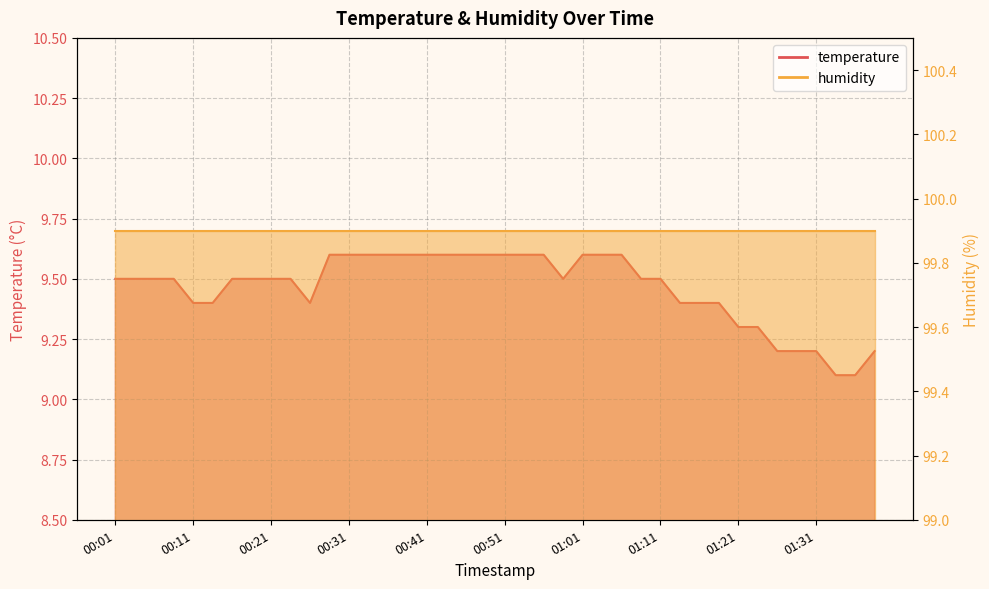

Reading left to right, extract all data points from this chart.

9.5	9.5	9.5	9.5	9.4	9.4	9.5	9.5	9.5	9.5	9.4	9.6	9.6	9.6	9.6	9.6	9.6	9.6	9.6	9.6	9.6	9.6	9.6	9.5	9.6	9.6	9.6	9.5	9.5	9.4	9.4	9.4	9.3	9.3	9.2	9.2	9.2	9.1	9.1	9.2